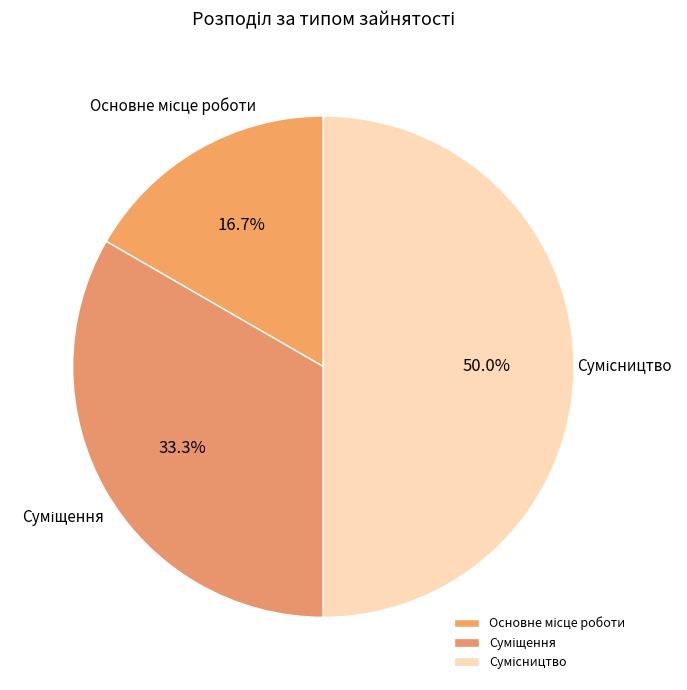

Count the number of slices in the pie.

3